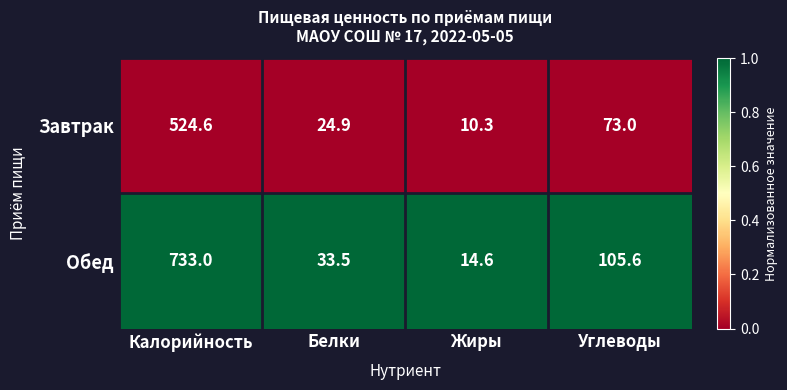

What is the difference between the maximum and minimum values in the Обед series?

718.4